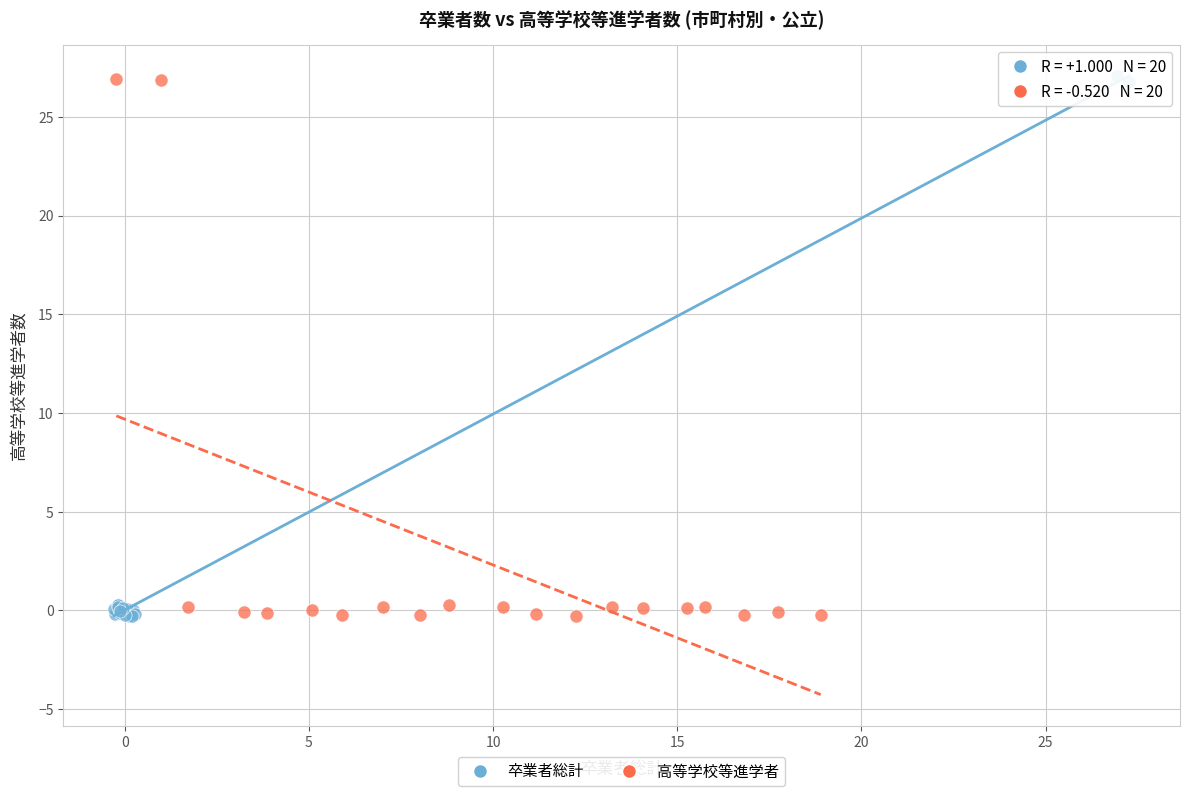

What are all the series names shown in the legend?

卒業者総計, 高等学校等進学者